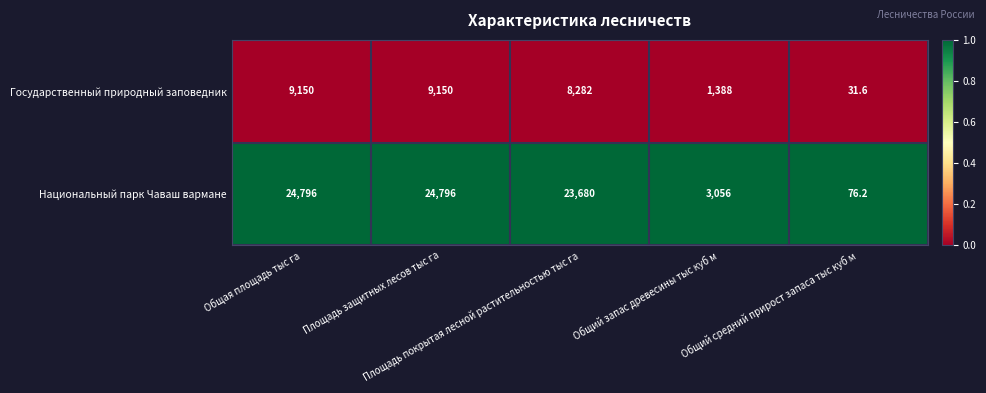

Which series has the largest total across all categories?

Национальный парк Чаваш вармане